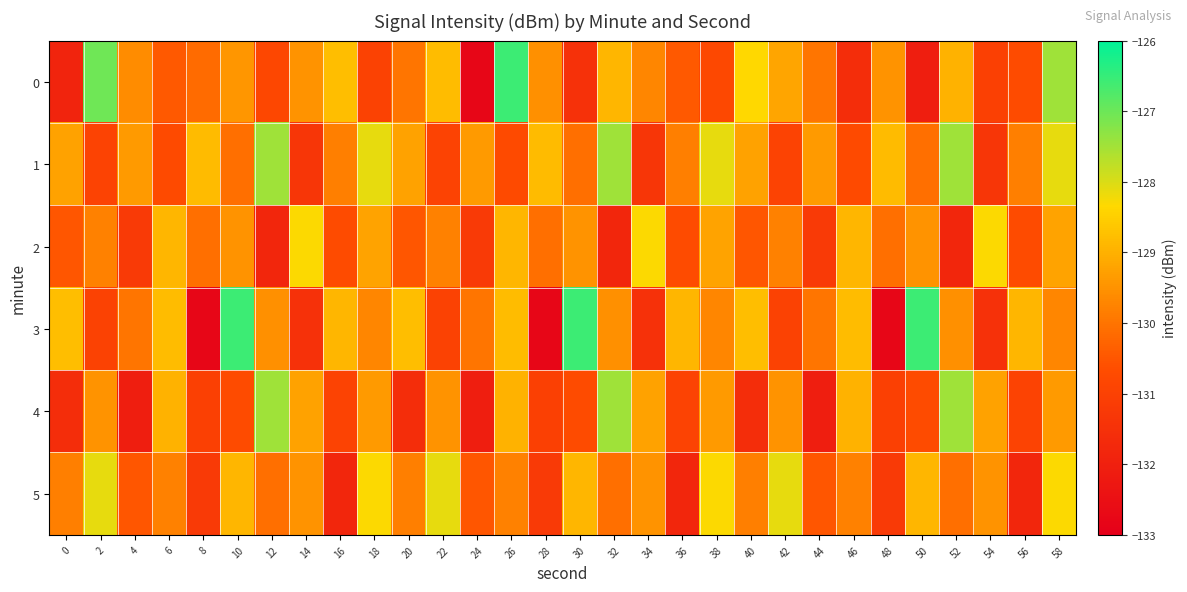

How many series are shown in this chart?

6